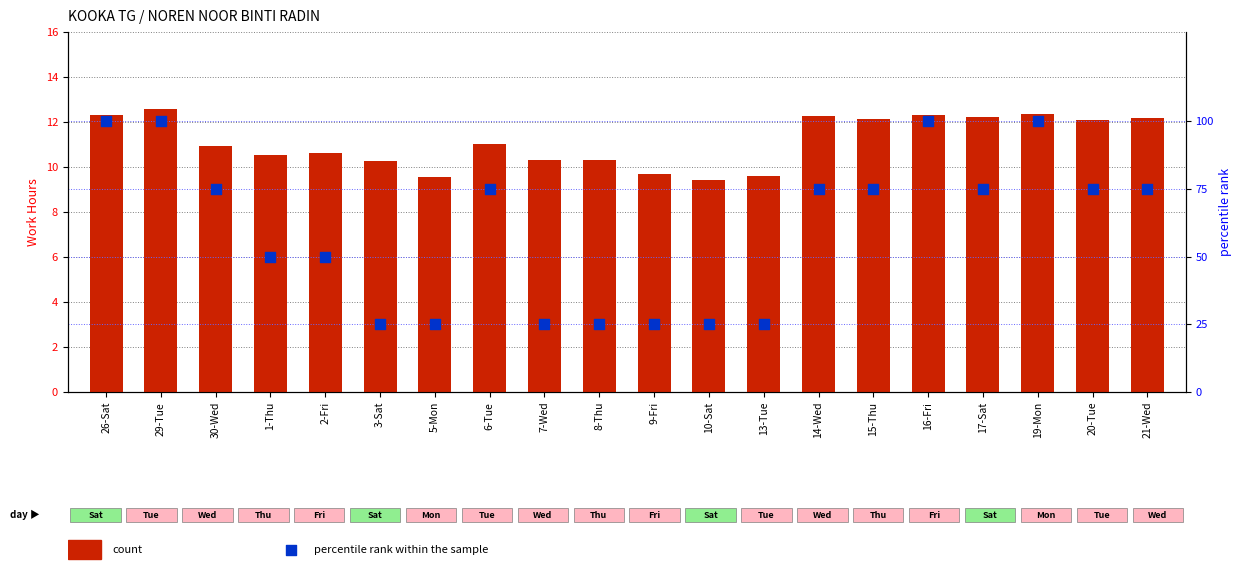

At how many categories does at least one series exceed 31?

13